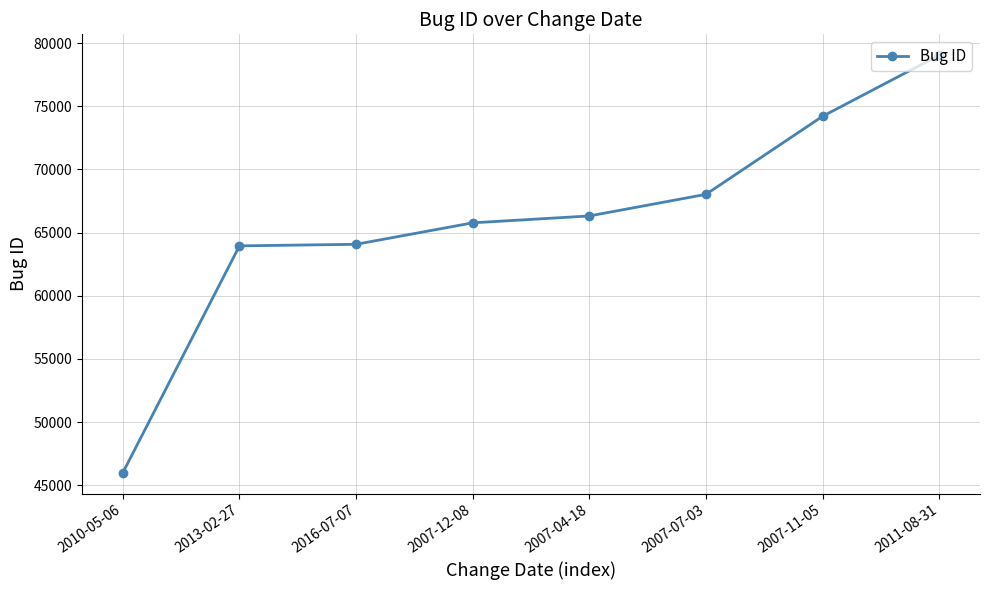

Approximately how many times larger is the value at 2010-05-06 compared to 2011-08-31?

0.6